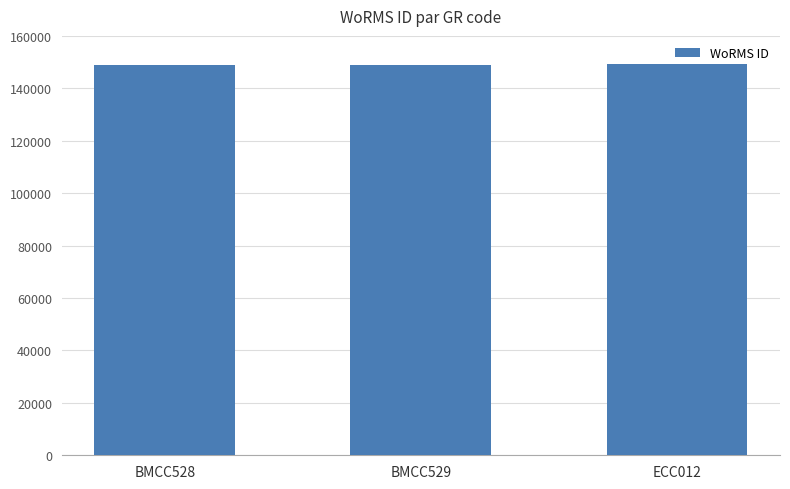

What is the difference between the maximum and minimum values?

241